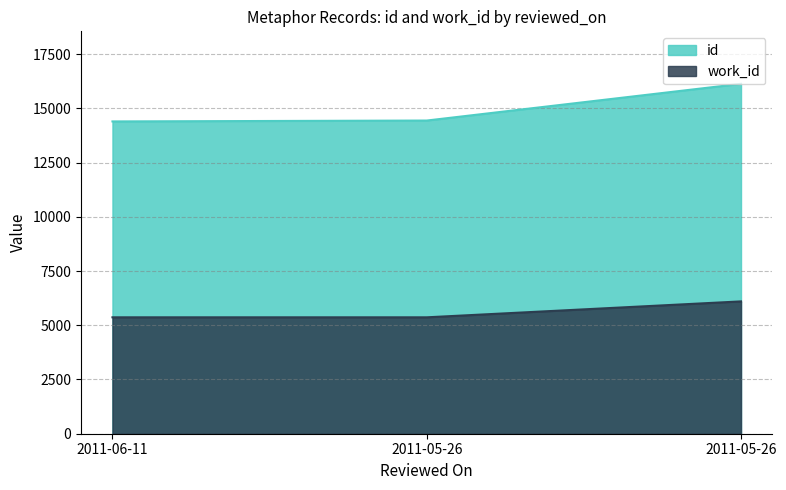

How many data points in id are less than 14437?

1